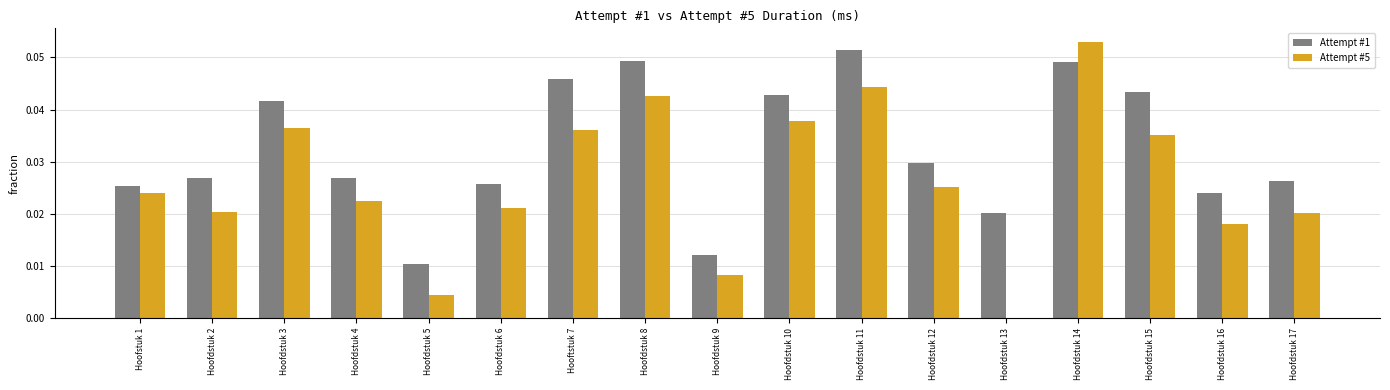

What is the sum of all Attempt #5 values?

0.4